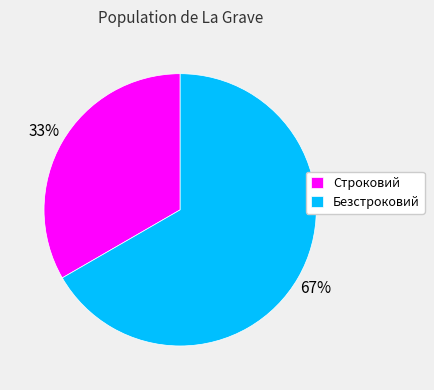

Combined, do Безстроковий and Строковий account for over 50%?

Yes